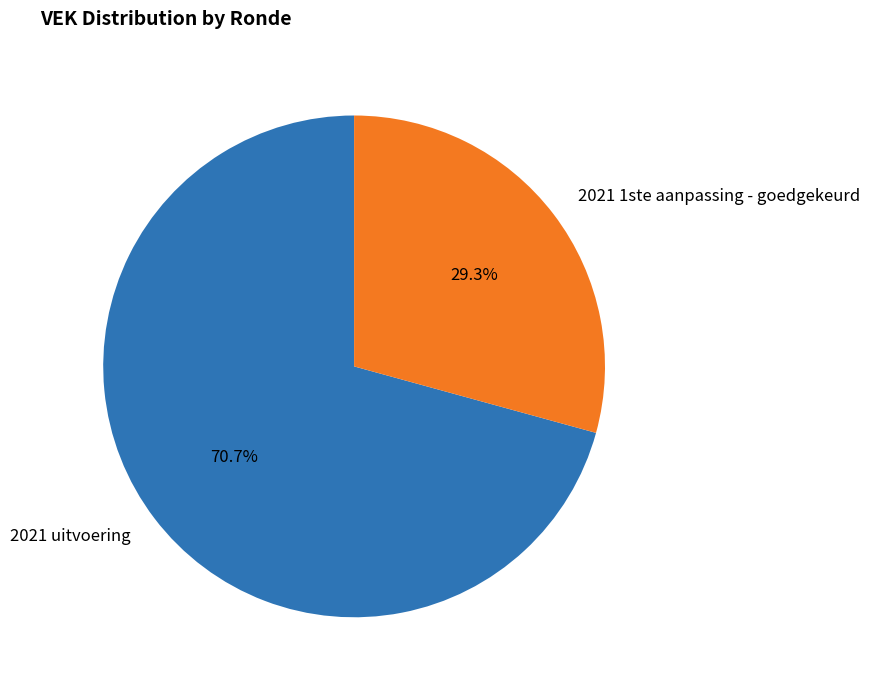

To the nearest percent, what is the average slice percentage?

50%